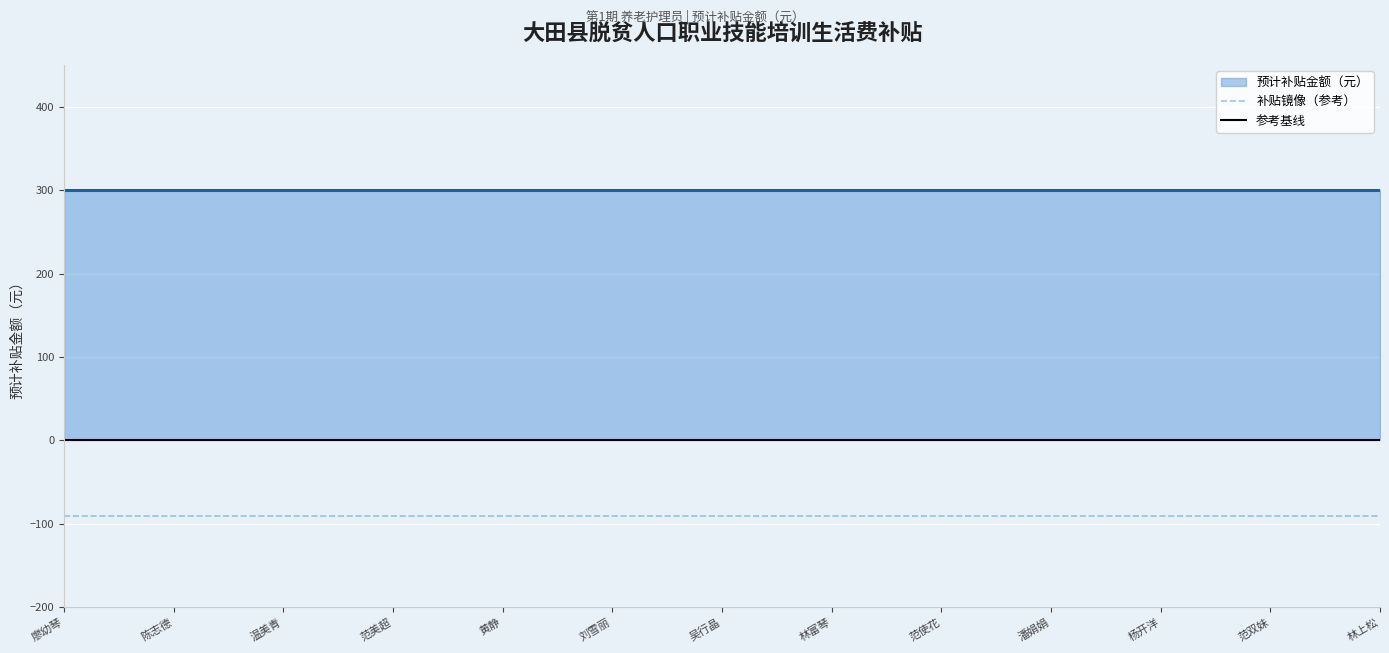

Read the 补贴镜像（参考） value at 25.

-90